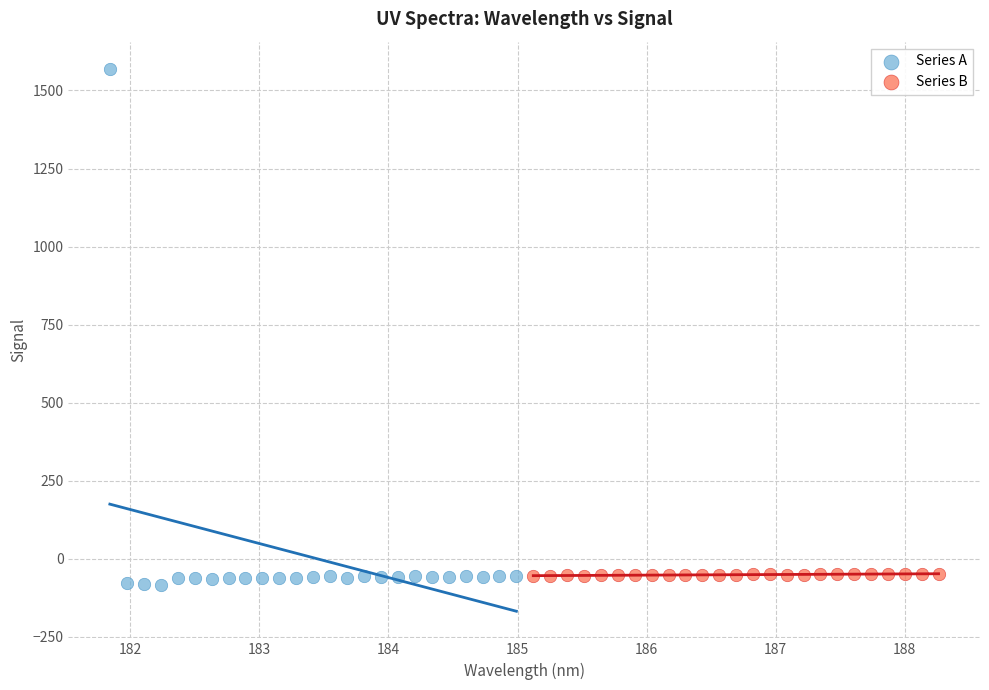

Which series has the largest Y range (max minus min)?

Series A